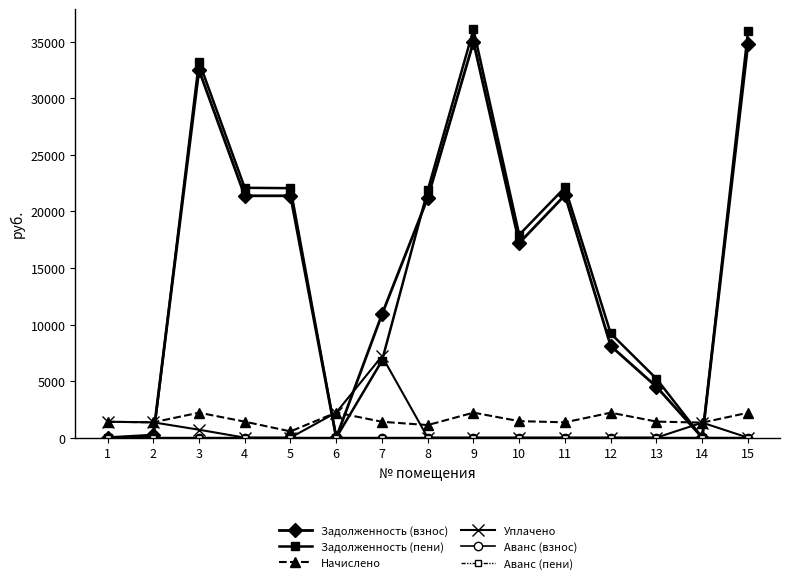

What is the value of the Уплачено point at the 7th from the left?

7200.0